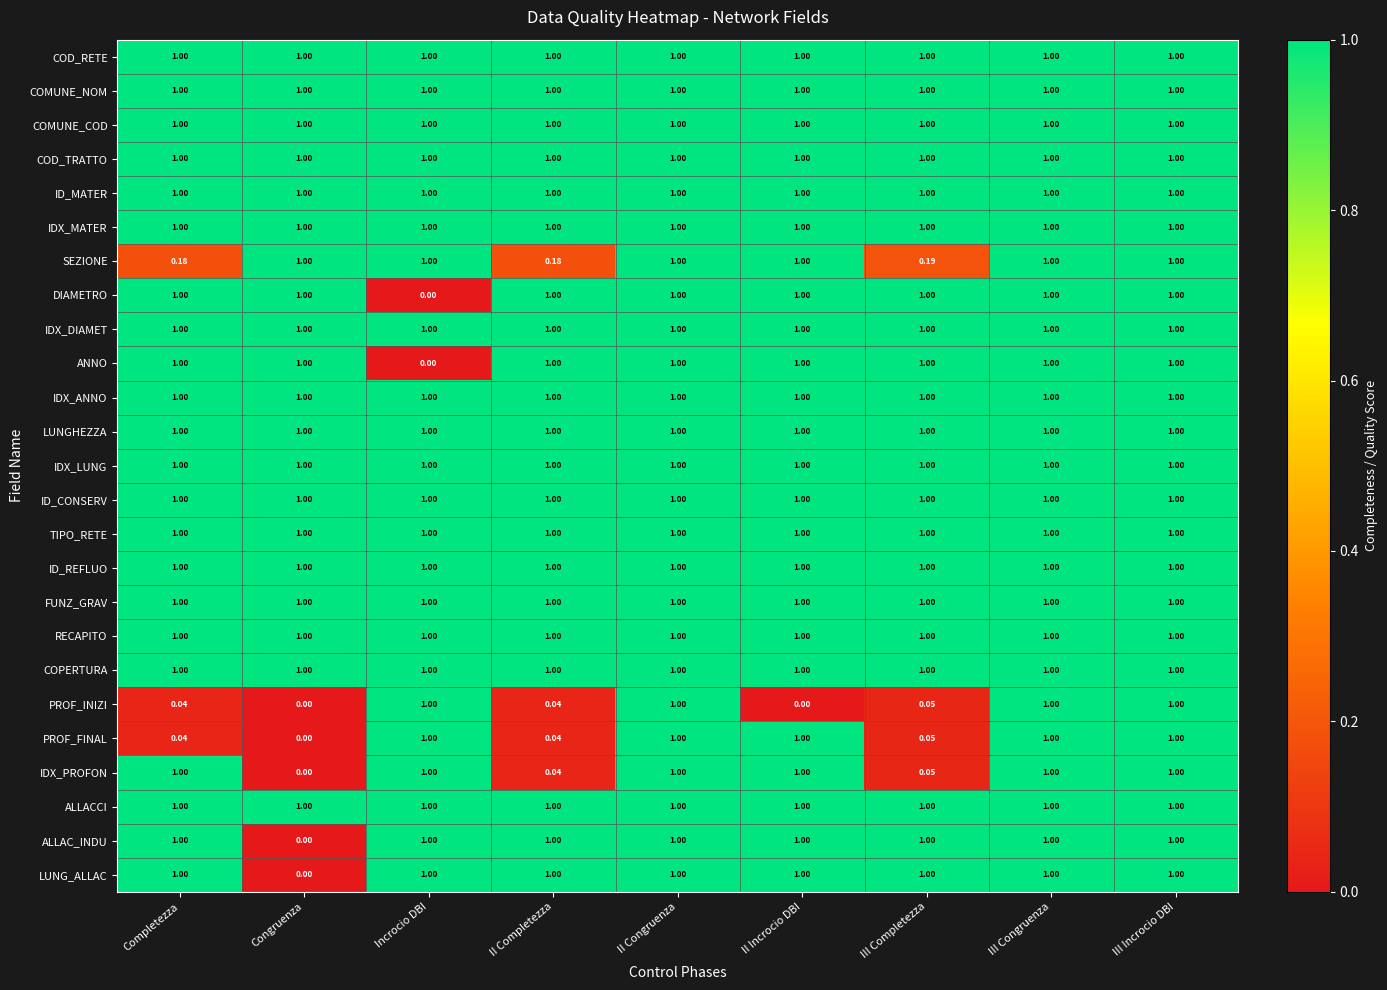

Which category has the lowest value in the IDX_PROFON series?

Congruenza